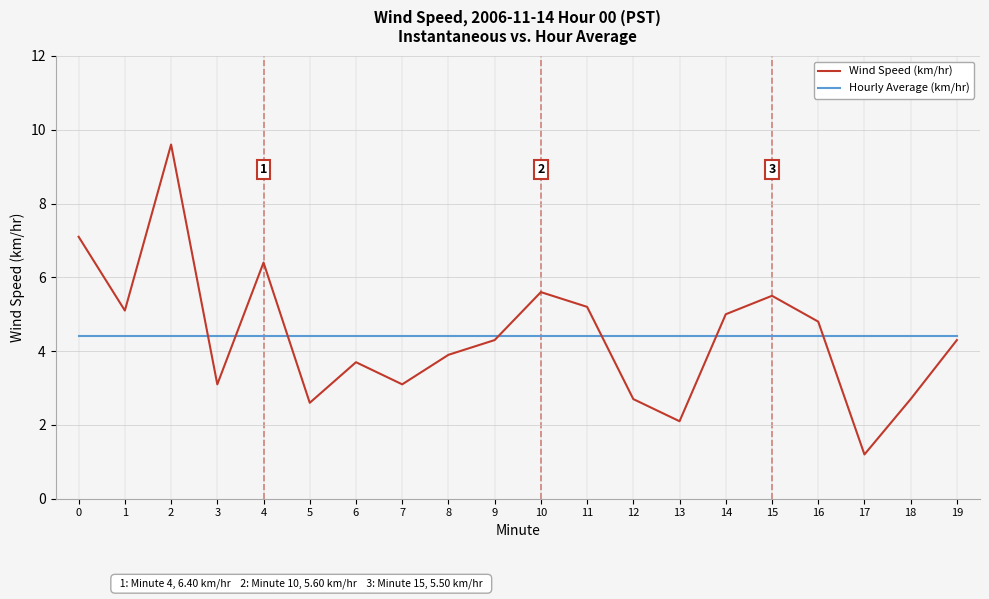

At which category is the sum across all series the highest?

2